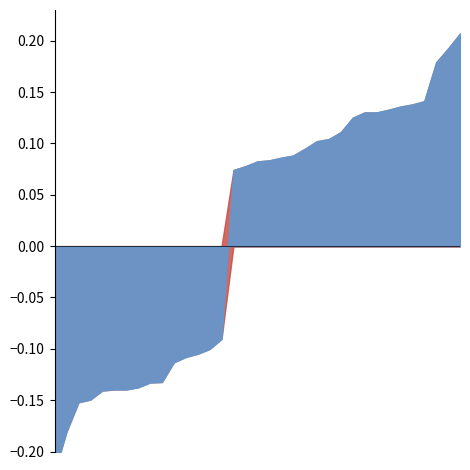

In Black Rating, how many points are lower than both neighbors (excluding endpoints)?

10